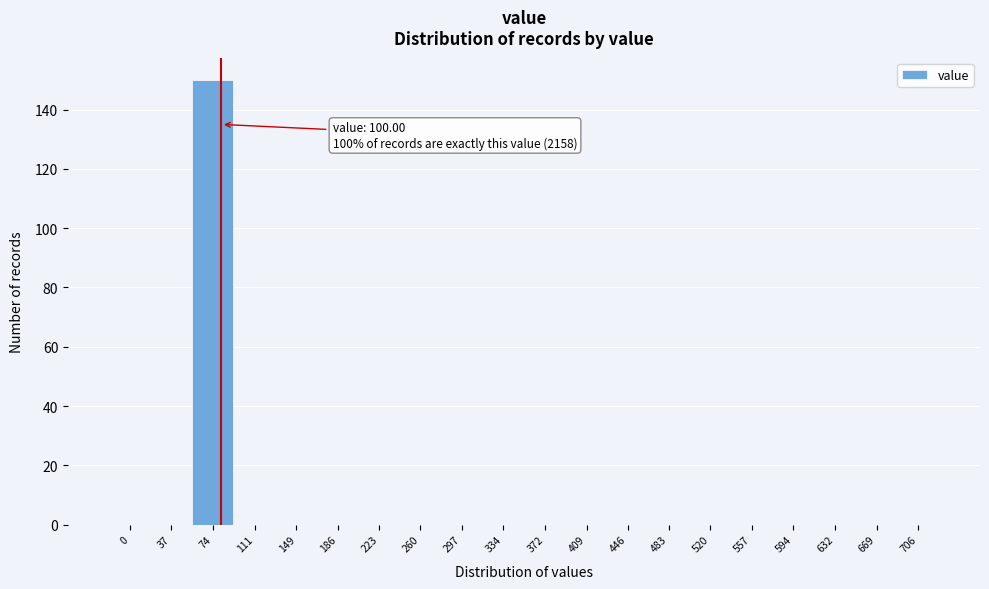

Reading right to left, list all the values displayed in this chart.

706=0	669=0	632=0	594=0	557=0	520=0	483=0	446=0	409=0	372=0	334=0	297=0	260=0	223=0	186=0	149=0	111=0	74=150	37=0	0=0